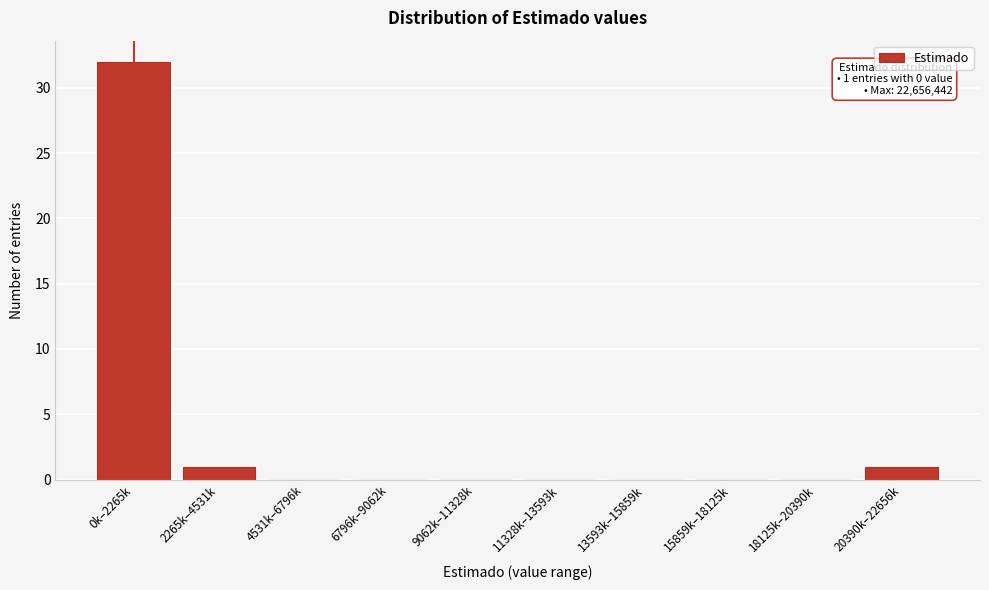

Reading left to right, extract all data points from this chart.

0k–2265k=32	2265k–4531k=1	4531k–6796k=0	6796k–9062k=0	9062k–11328k=0	11328k–13593k=0	13593k–15859k=0	15859k–18125k=0	18125k–20390k=0	20390k–22656k=1